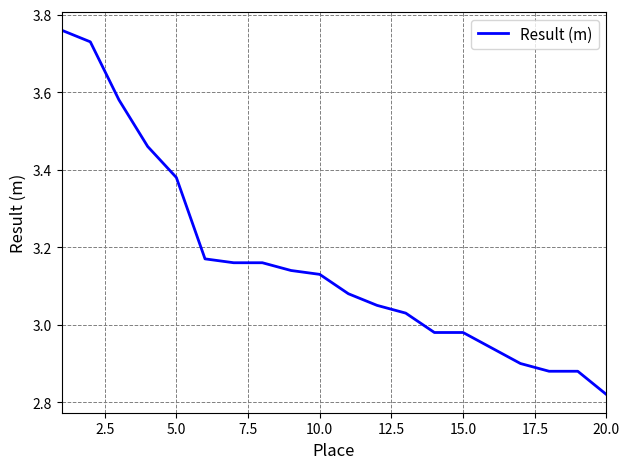

What is the difference between the maximum and minimum values?

0.9